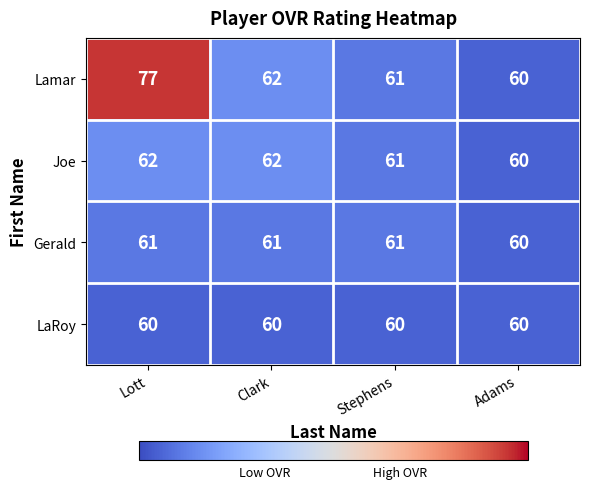

What is the difference between the highest and lowest values at Lott?

17